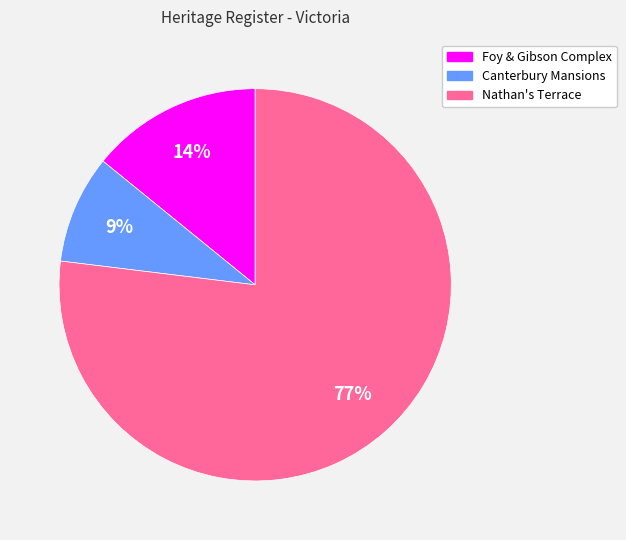

Is there any slice that represents more than half of the pie?

Yes